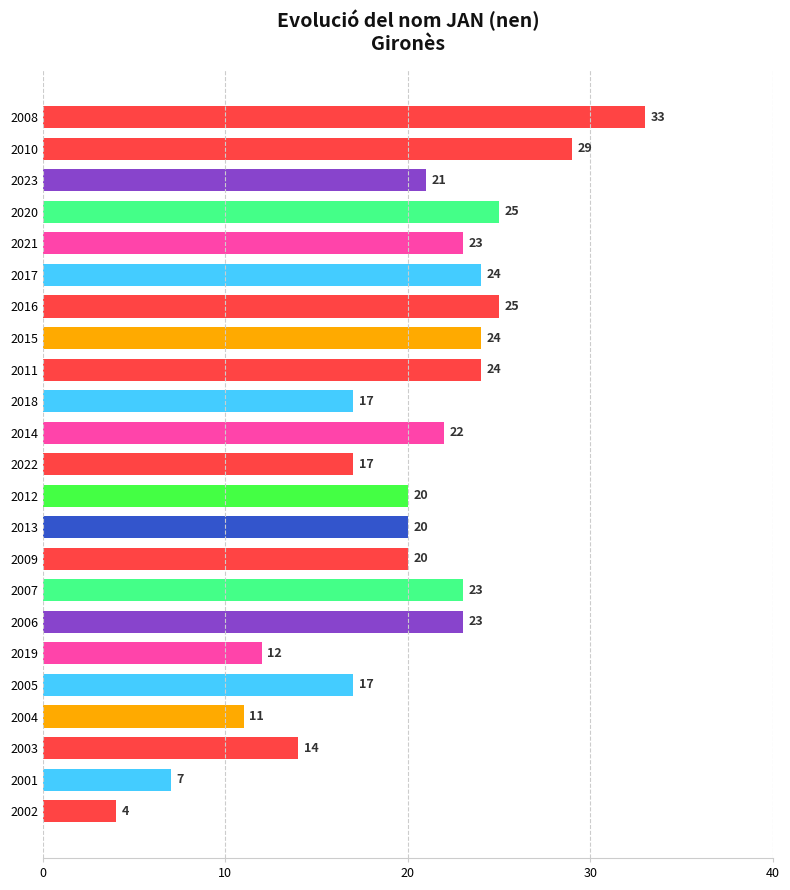

Is it true that the value at 2010 is 29?

True